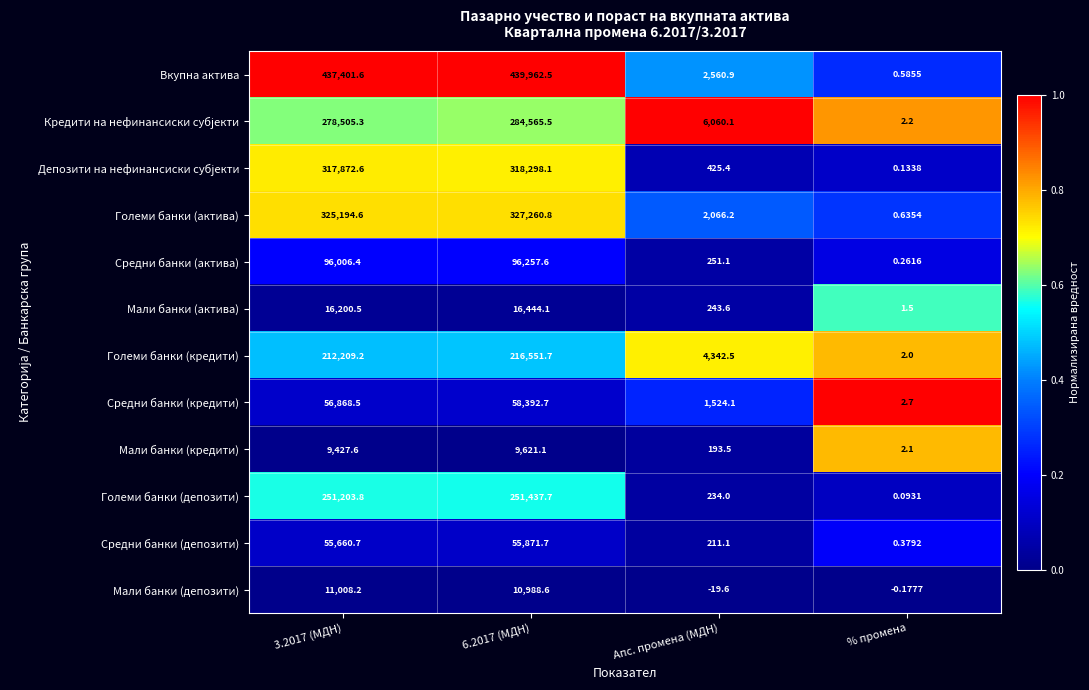

How many data points does each series have?

4